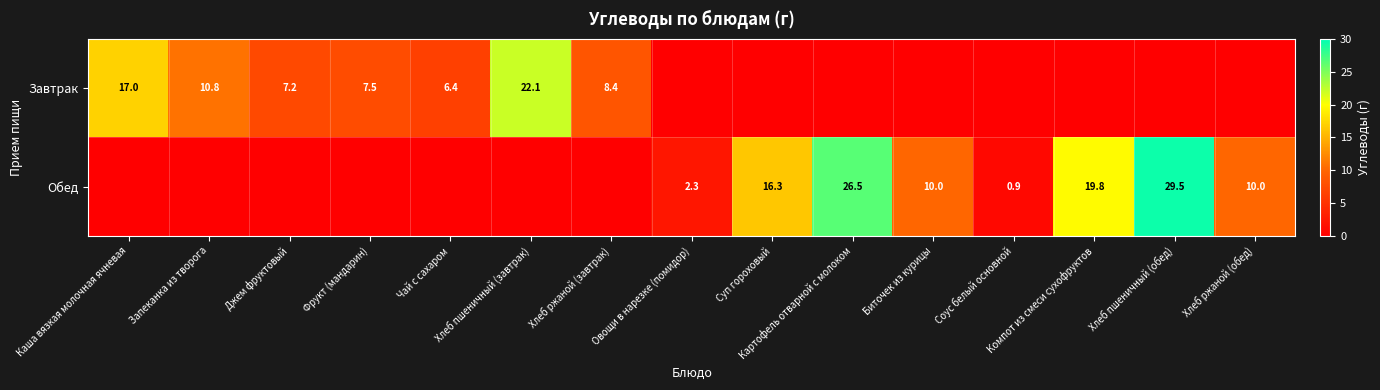

Is it true that Обед equals -14.0 at Чай с сахаром?

False